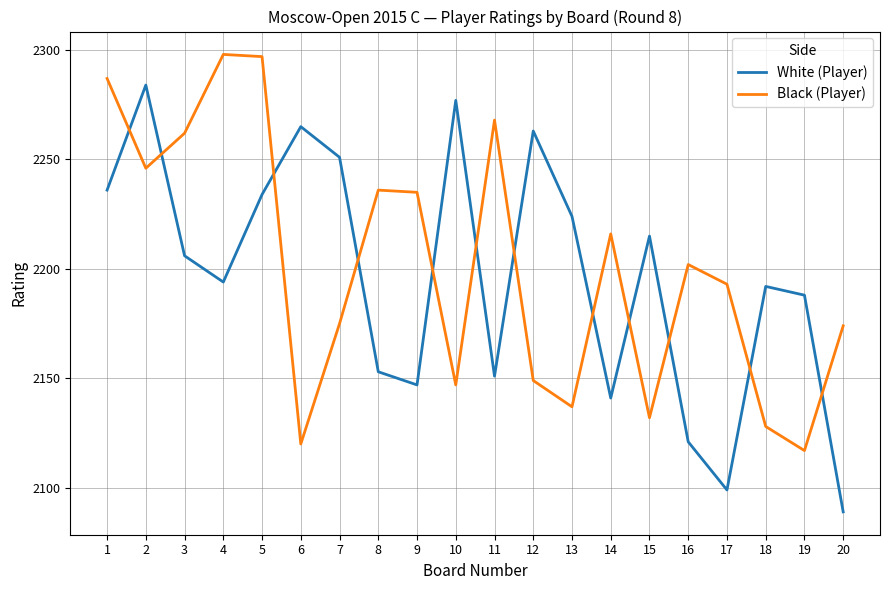

What is the difference between the highest and lowest values at 9?

88